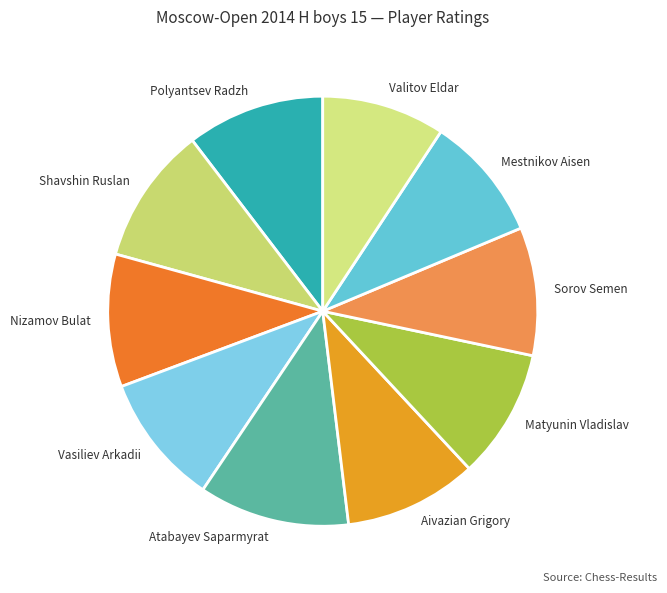

Which slice is the largest?

Atabayev Saparmyrat